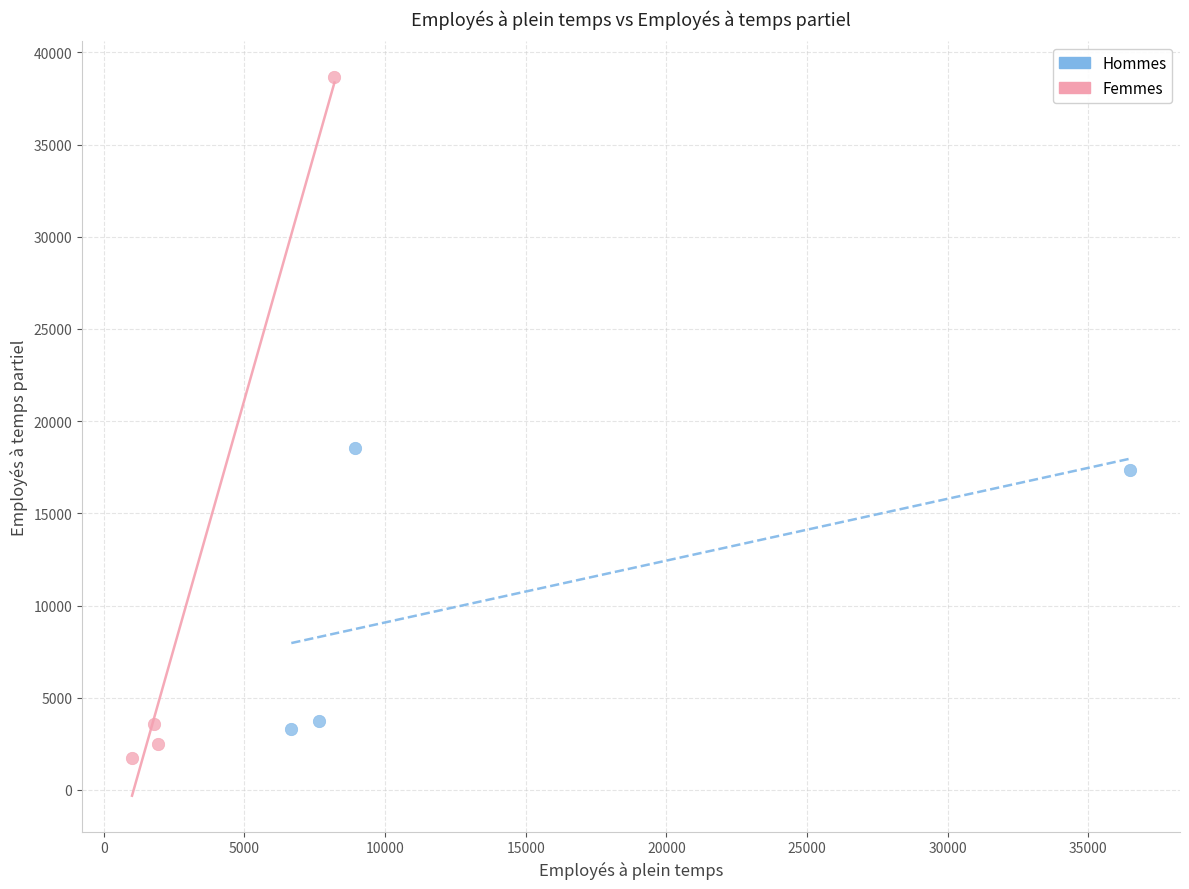

Which series has the widest spread of Y values?

Femmes